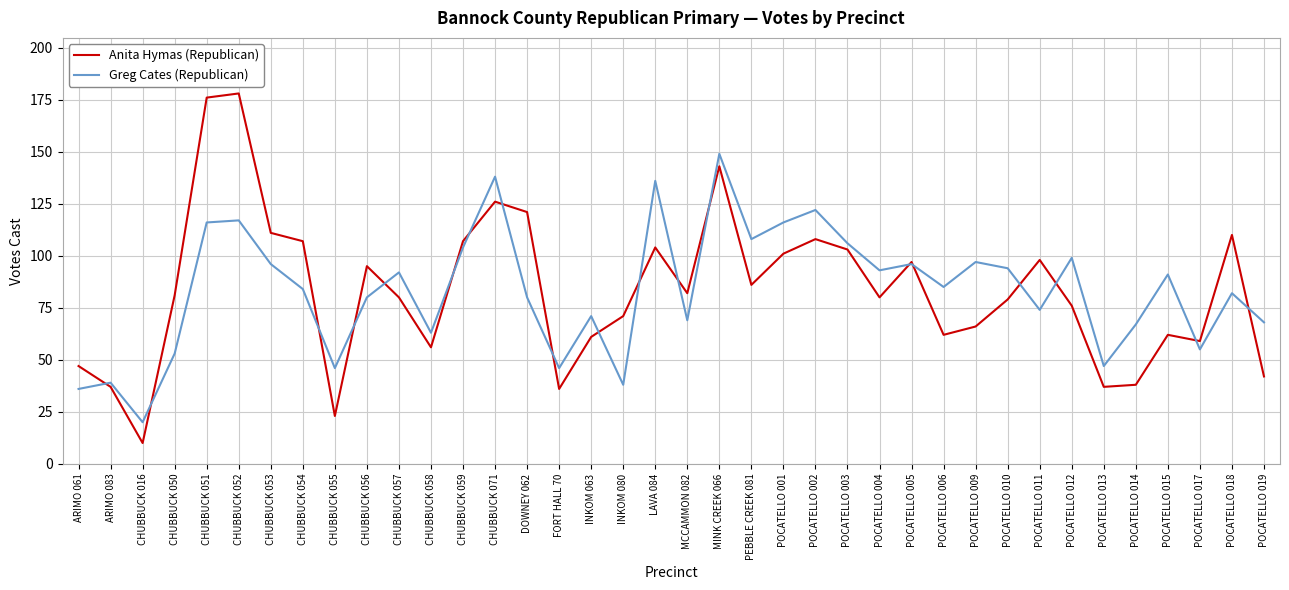

Does the chart have visible grid lines?

Yes